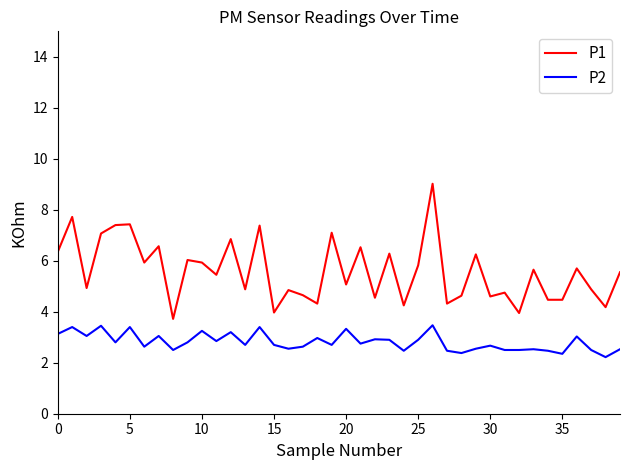

List the series in order of their peak value, lowest first.

P2, P1